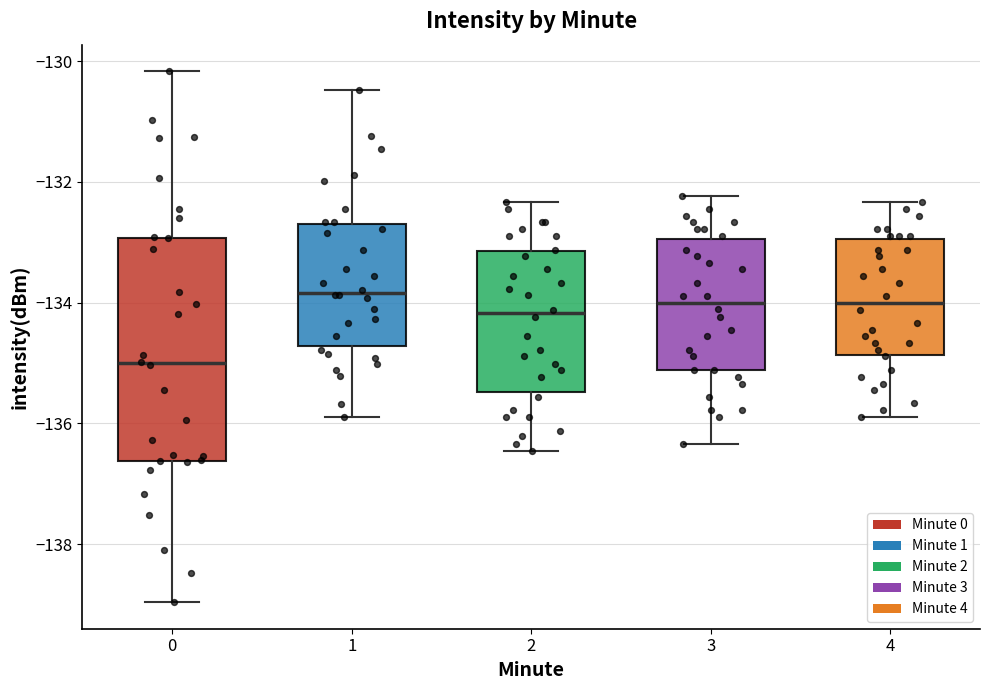

Reading left to right, transcribe this box plot: for each box, give where its median line is, the range the box spans, and where its two whiskers end, as read against the y-axis. The values are not printed on the chart, so give them approximately, as read against the axis.

0: median -135.0, box -136.6 to -133.0, whiskers -139.0 to -130.2
1: median -133.8, box -134.8 to -132.6, whiskers -135.8 to -130.4
2: median -134.2, box -135.4 to -133.2, whiskers -136.4 to -132.4
3: median -134.0, box -135.2 to -133.0, whiskers -136.4 to -132.2
4: median -134.0, box -134.8 to -133.0, whiskers -135.8 to -132.4